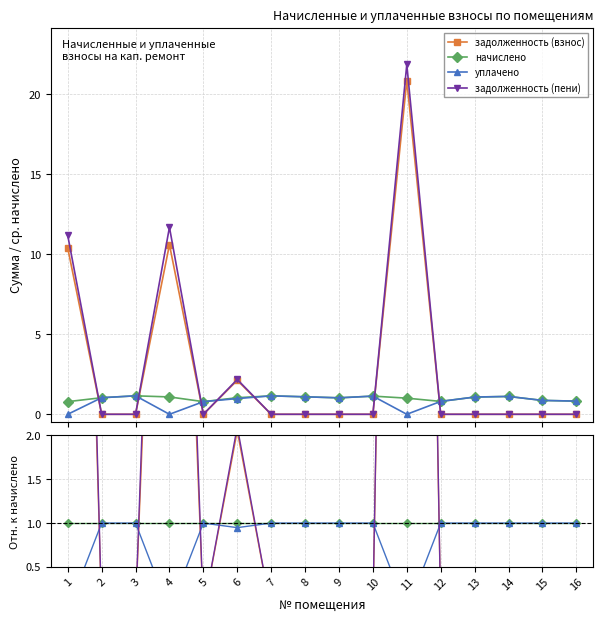

True or false: начислено and уплачено intersect in this chart.

False